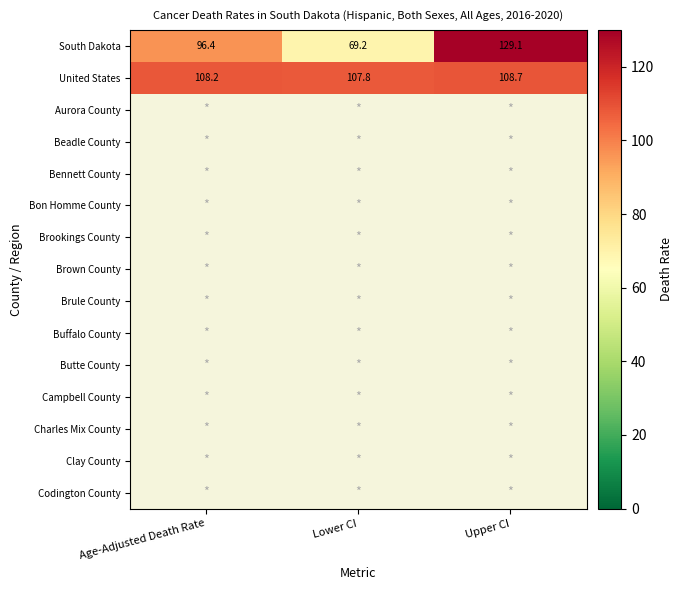

Read the South Dakota value at Age-Adjusted Death Rate.

96.4